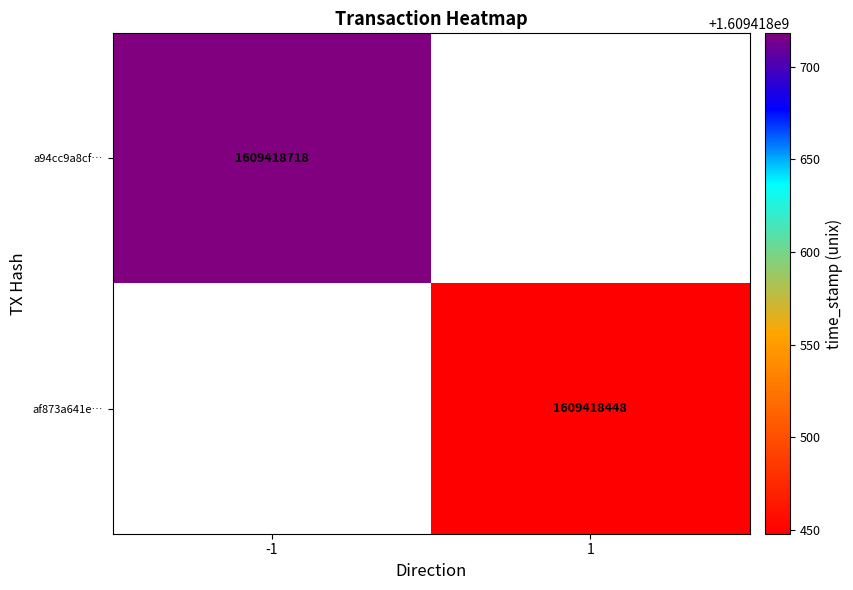

Which has a higher value, -1 or 1?

-1